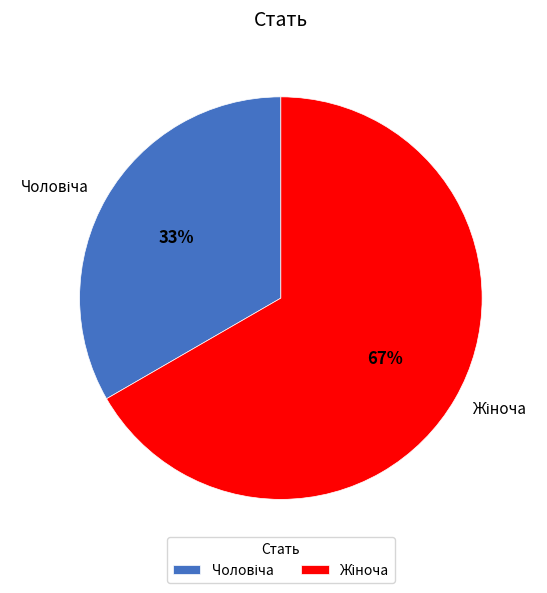

Is there any slice that represents more than half of the pie?

Yes